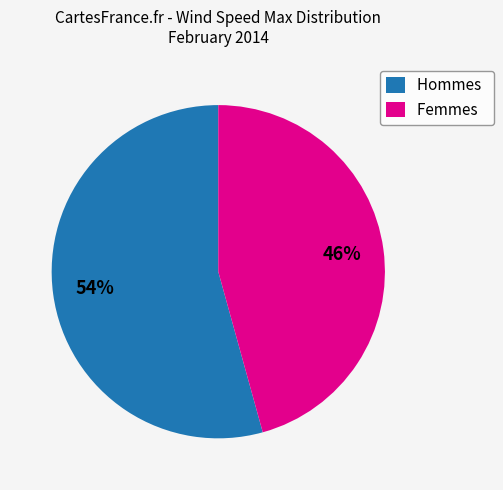

What is the majority slice?

Hommes